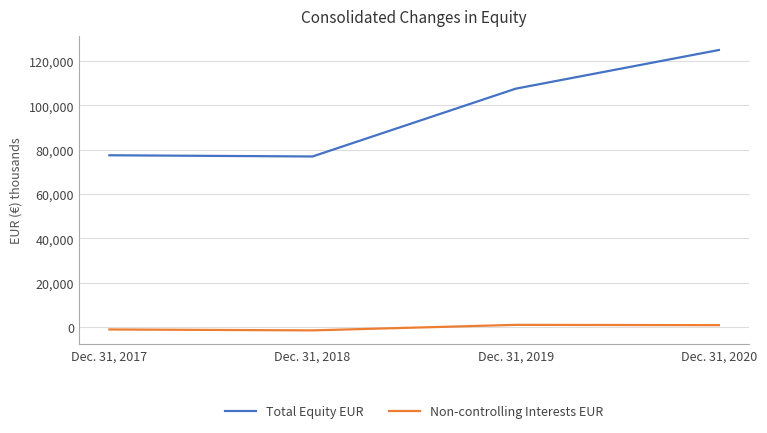

Where is Total Equity EUR nearest to the value 100991?

Dec. 31, 2019